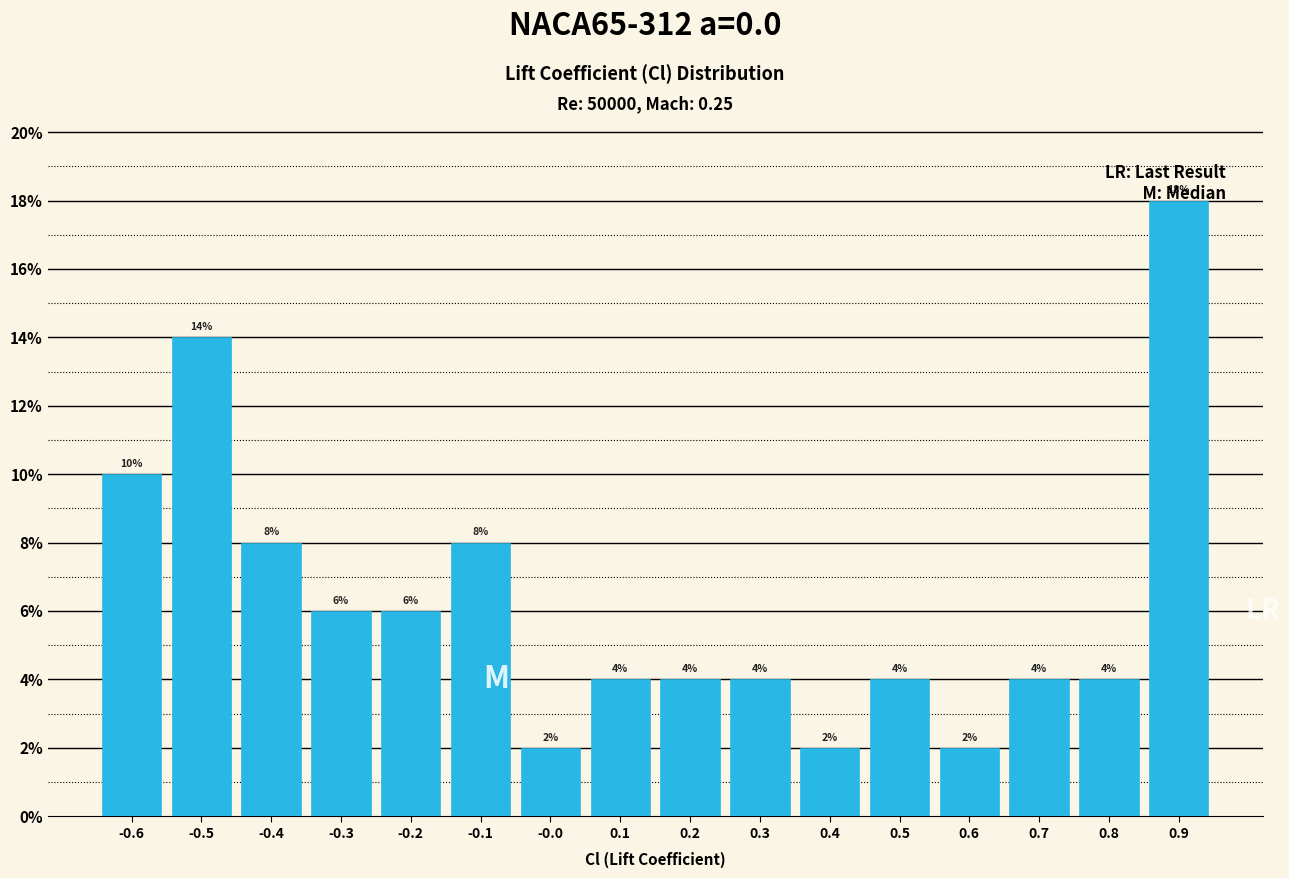

What is the height of the bar covering -0.45 to -0.35 on the x-axis?

8